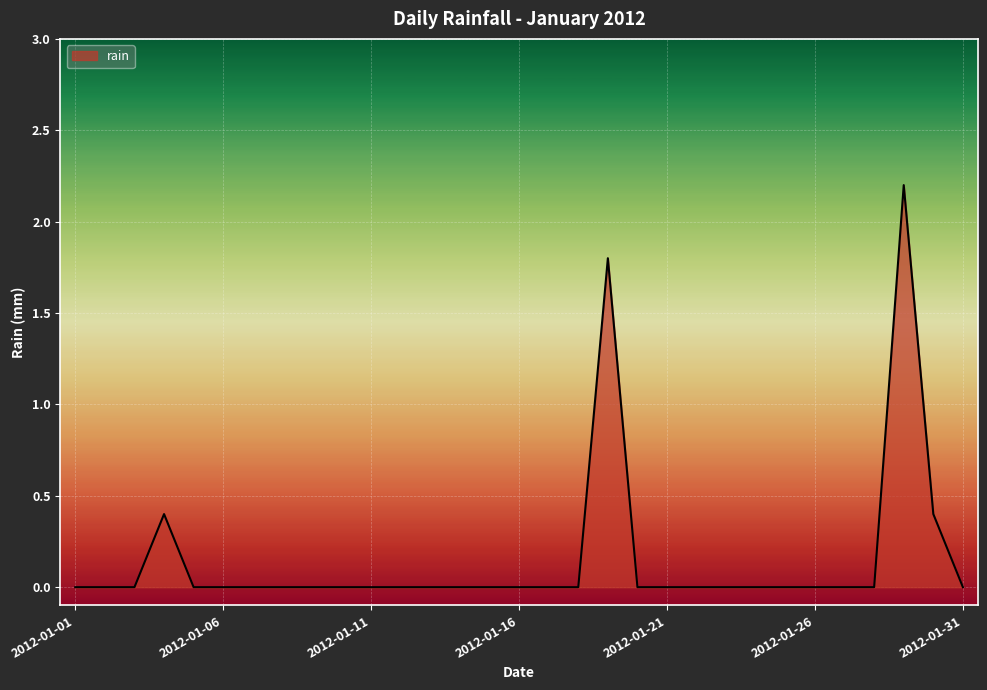

What is the greatest value displayed?

2.2